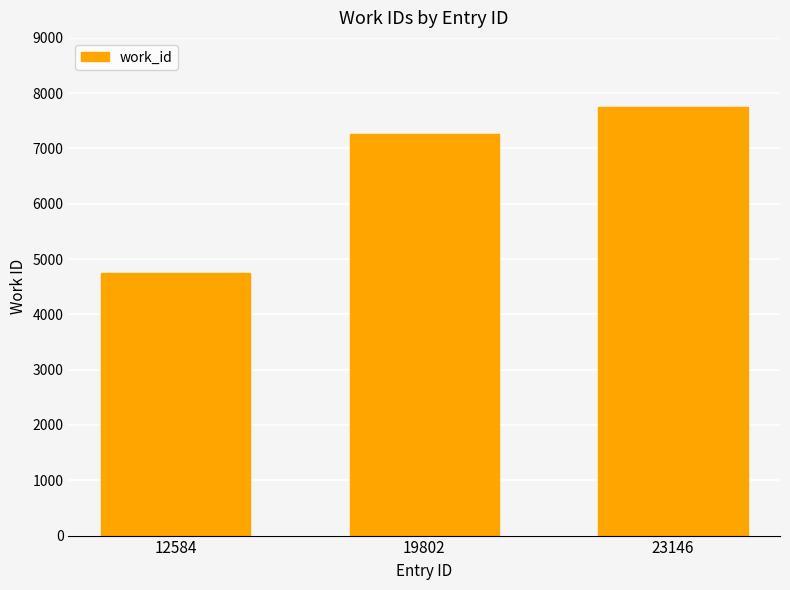

Which category has the highest value across all series?

23146